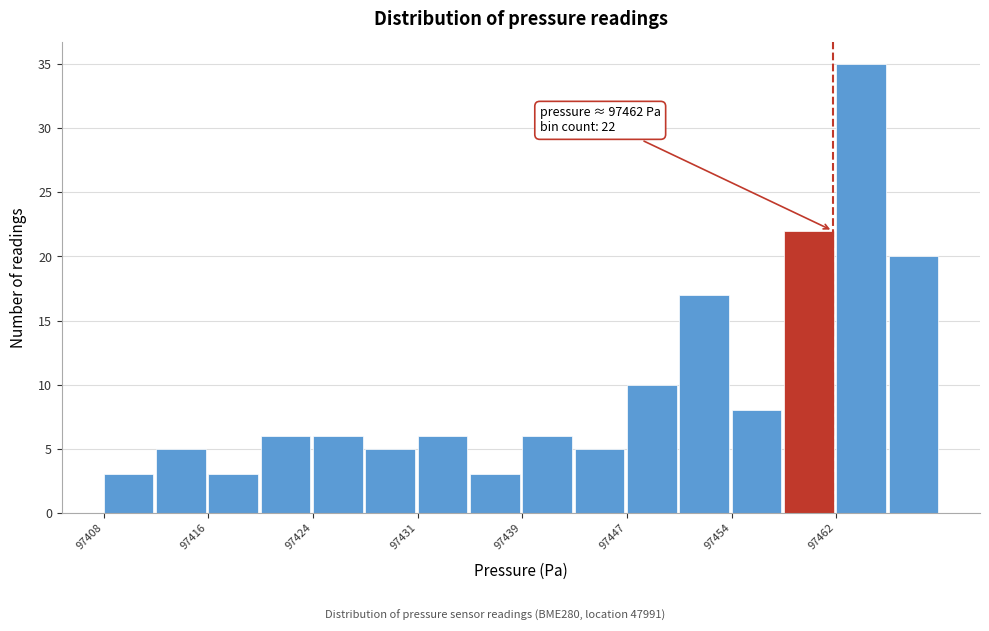

Around what value on the x-axis is the tallest bar? Give the approximate position of its centre, as read against the axis.

97464